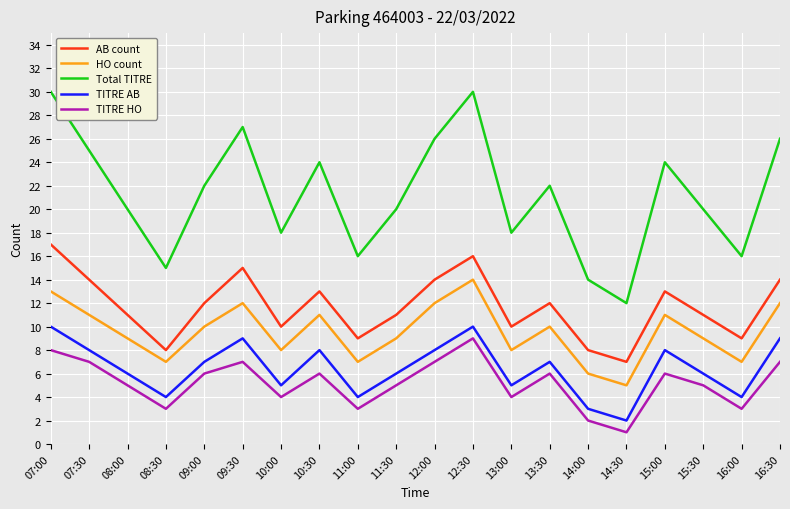

The HO count series shows 8 at 13:00. True or false?

True